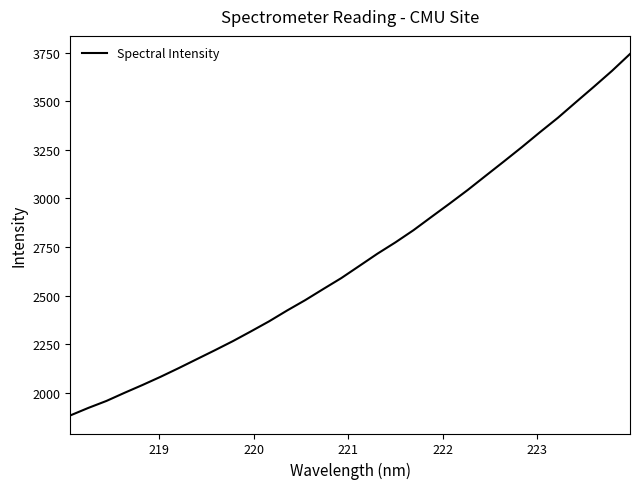

What is the maximum value shown in the chart?

3743.6